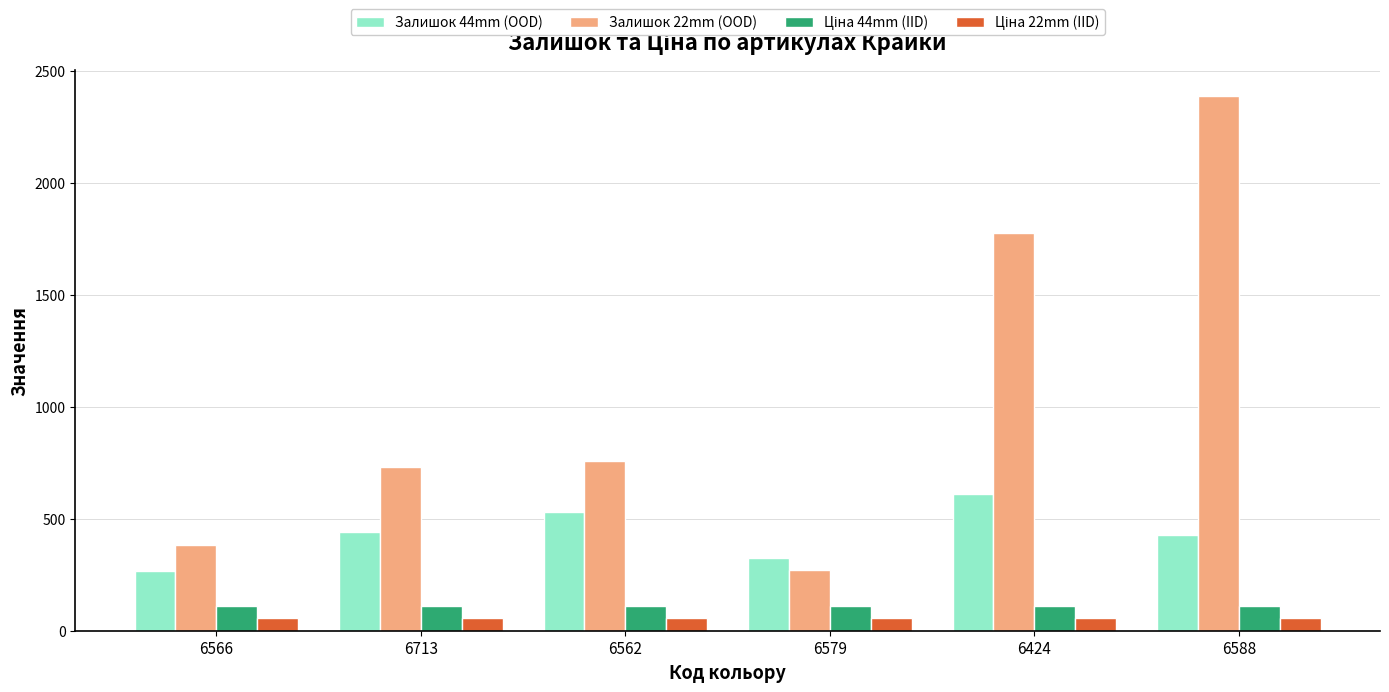

List the labels in order of Залишок 22mm (OOD) value, smallest first.

6579, 6566, 6713, 6562, 6424, 6588